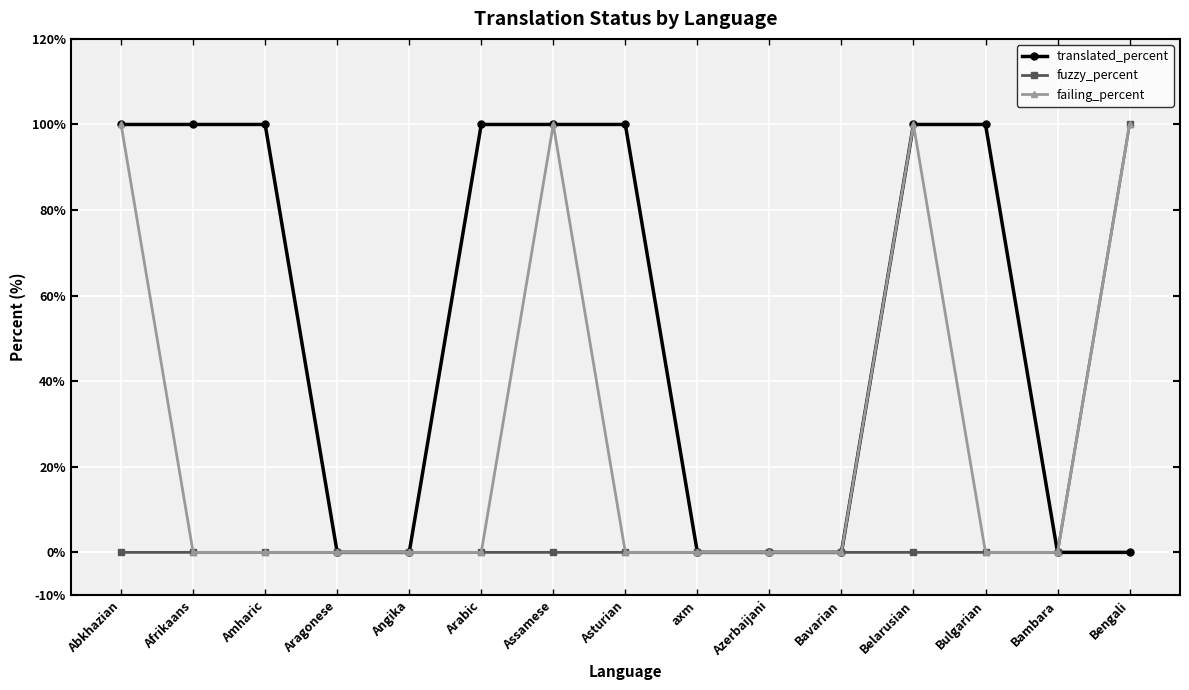

What is the spread (max minus min) of values at Belarusian?

100